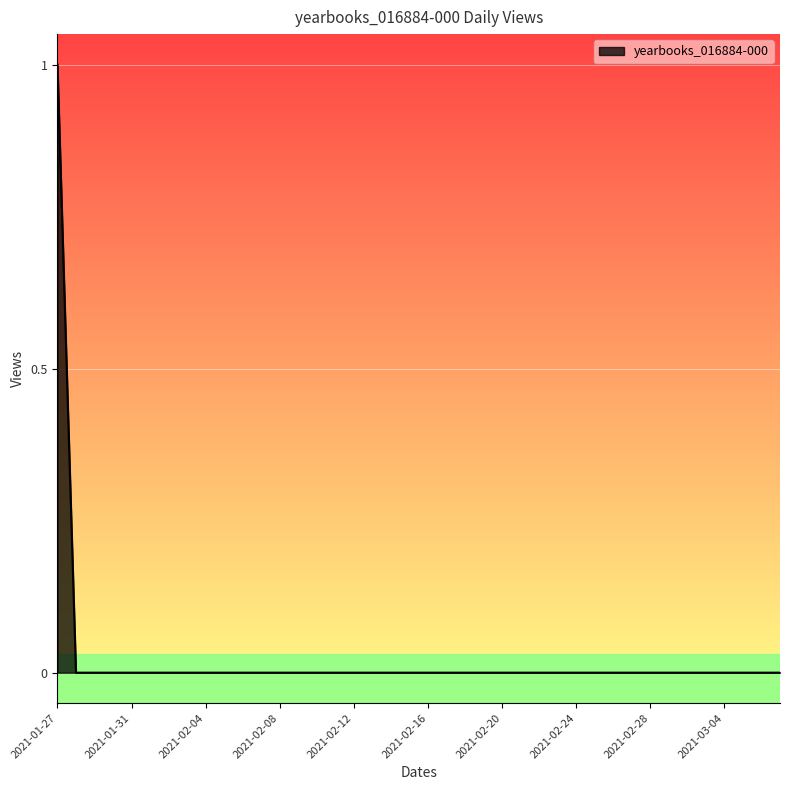

Does the chart have visible grid lines?

Yes